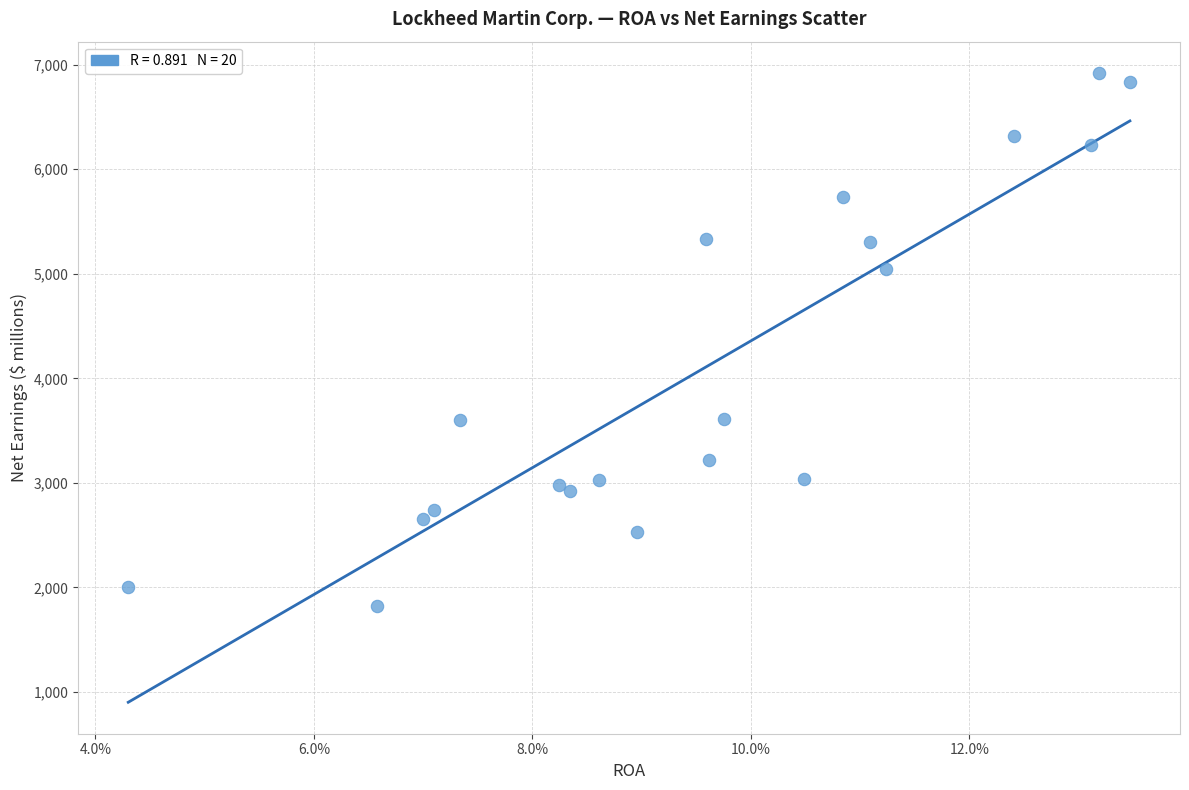

What Y value in the scatter plot is closest to 4372?

5046